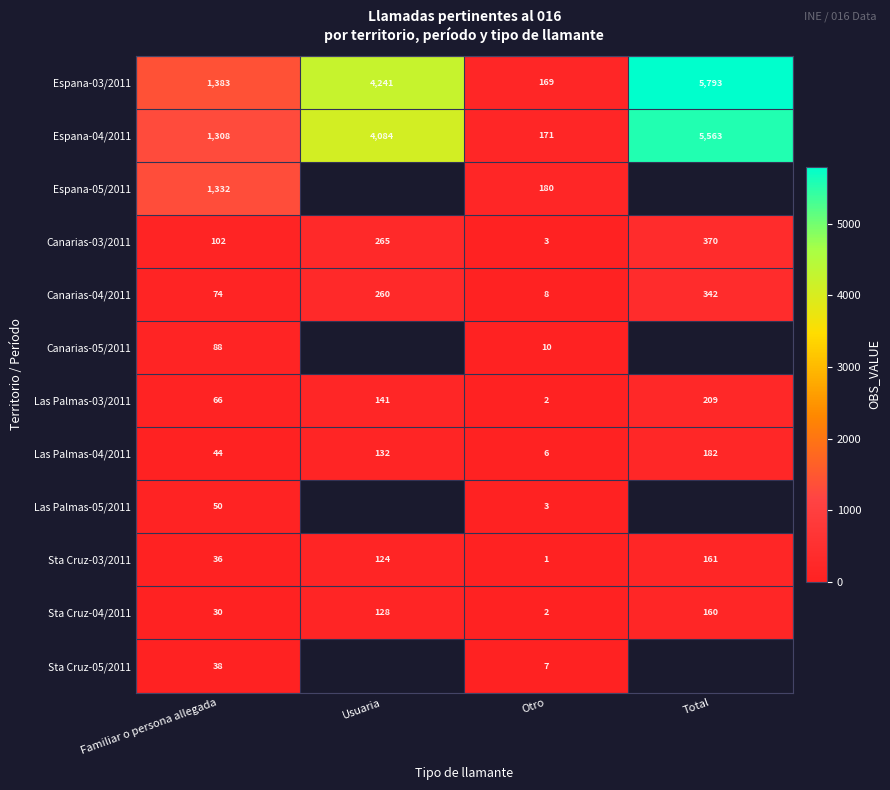

Which category has the highest value across all series?

Total